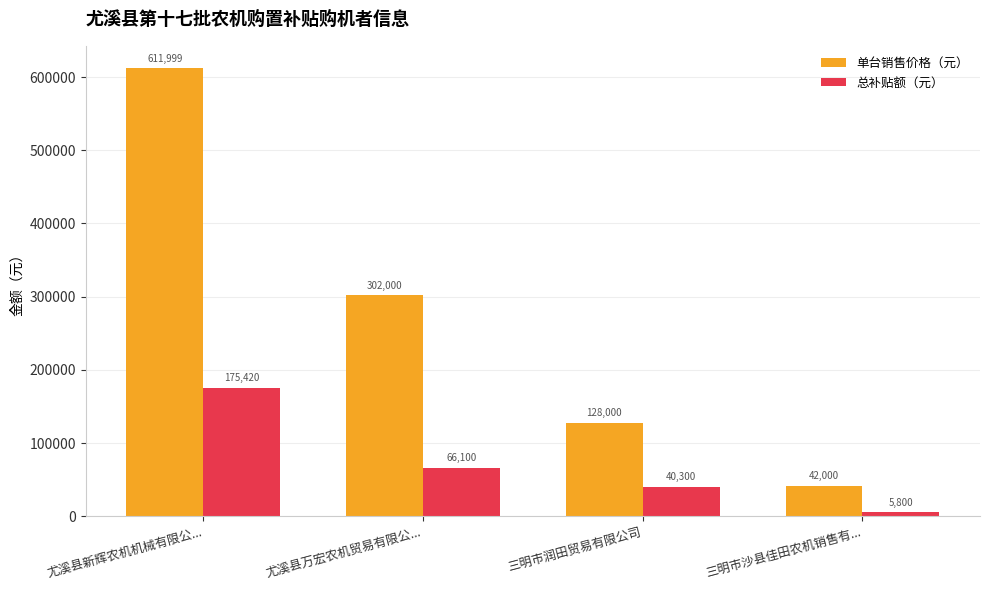

What position from the right is 尤溪县万宏农机贸易有限公...?

3